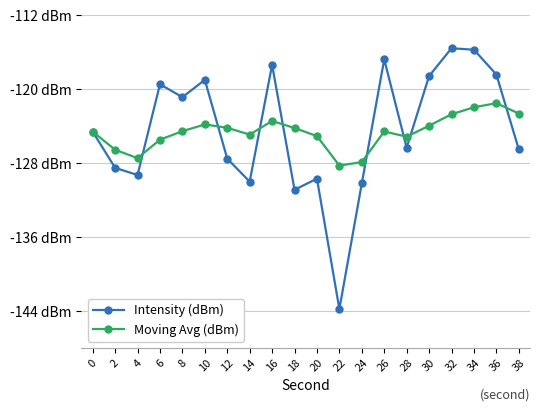

What is the average value of the Moving Avg (dBm) series?

-124.6